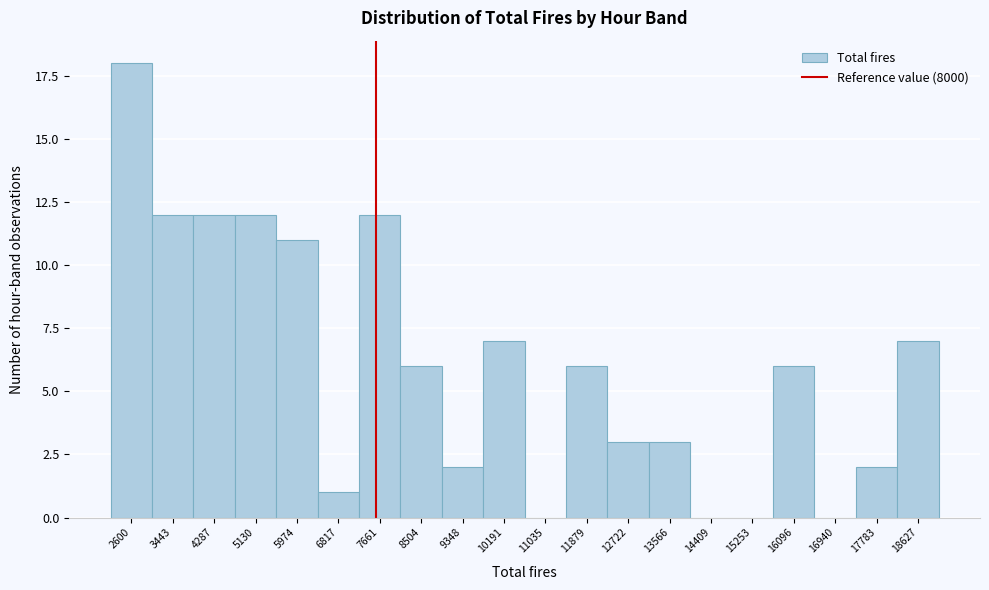

Reading left to right, extract all data points from this chart.

2600=18	3443=12	4287=12	5130=12	5974=11	6817=1	7661=12	8504=6	9348=2	10191=7	11035=0	11879=6	12722=3	13566=3	14409=0	15253=0	16096=6	16940=0	17783=2	18627=7